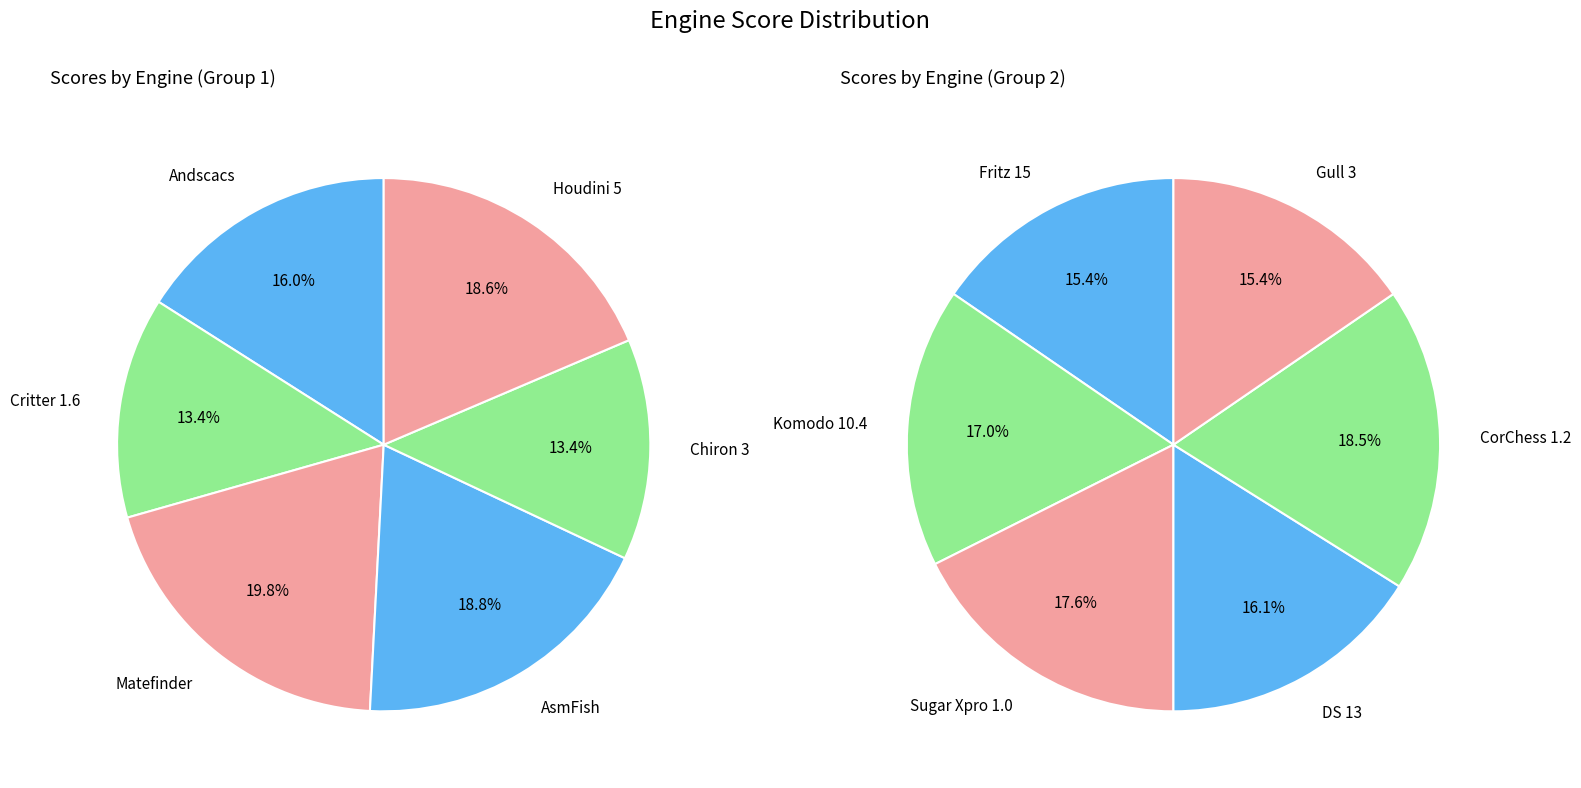

Between Fritz 15 and Komodo 10.4, which is larger?

Komodo 10.4